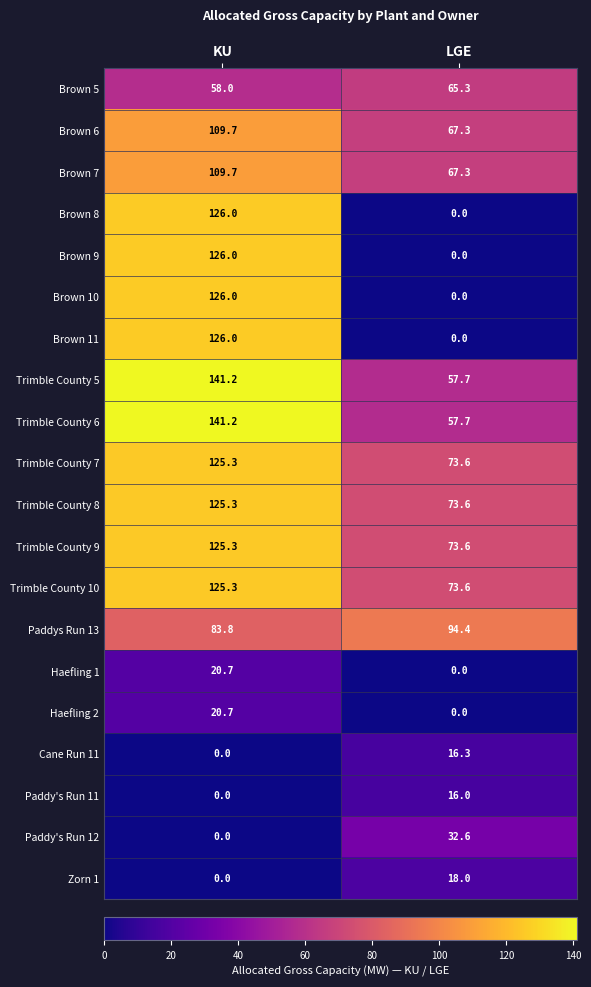

Which label corresponds to the largest value in the chart?

KU